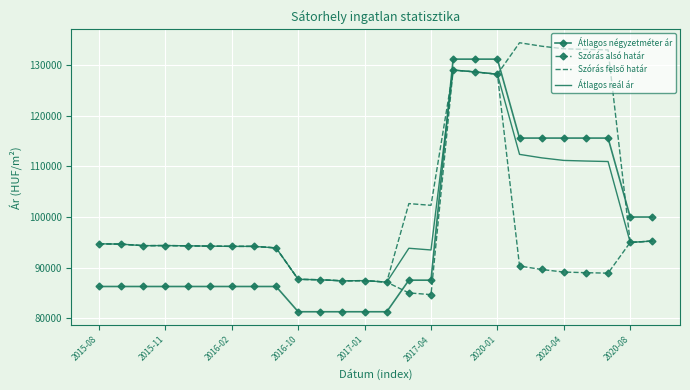

True or false: Átlagos négyzetméter ár and Átlagos reál ár cross at least once.

True